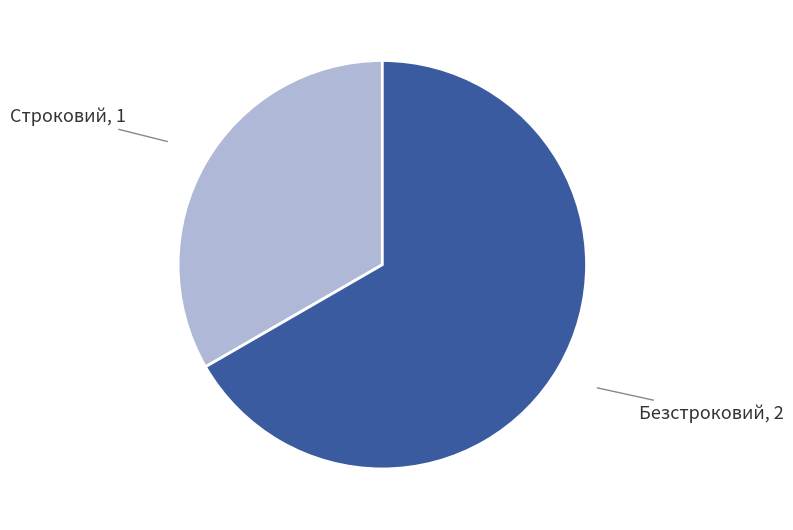

How many segments does this pie chart have?

2